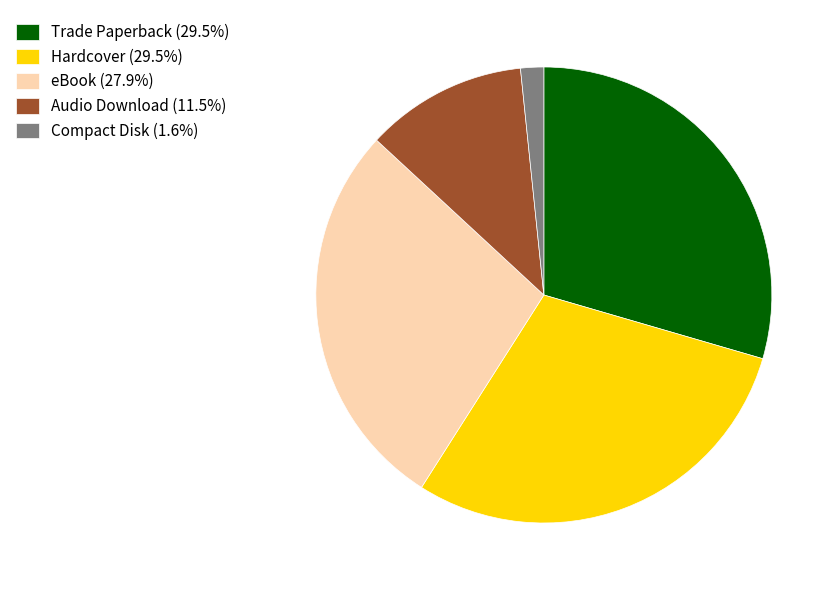

Is the sum of Hardcover and eBook greater than half?

Yes